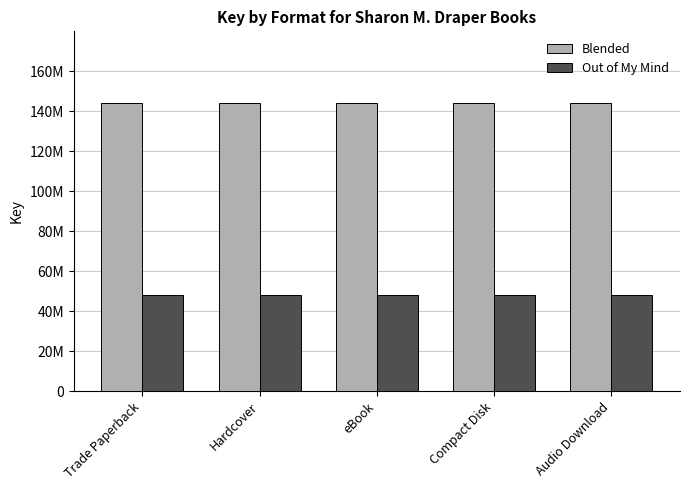

What is the spread (max minus min) of values at Hardcover?

96083604